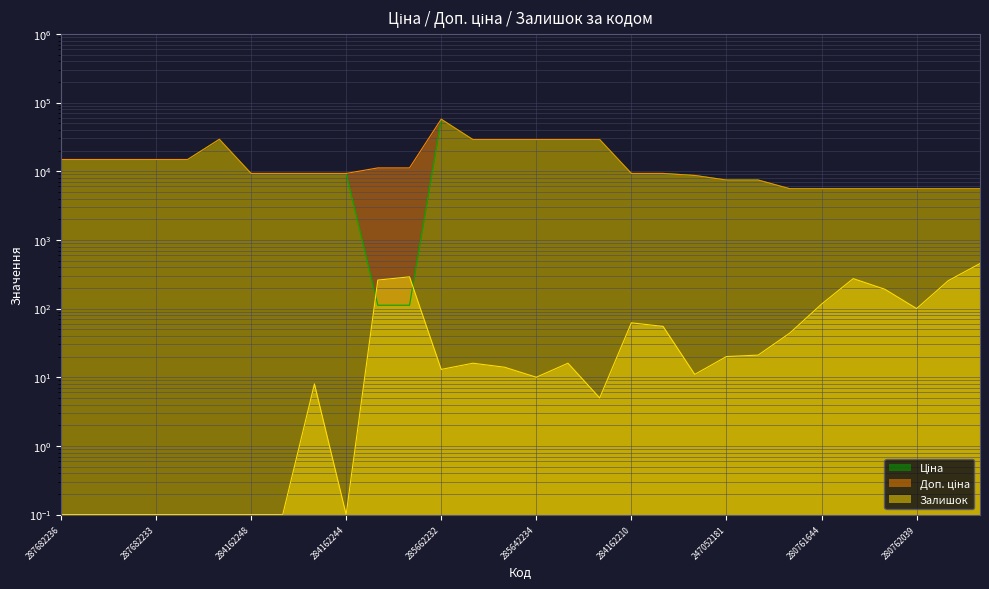

What is the difference between the maximum and second lowest values in the Ціна series?

57146.2